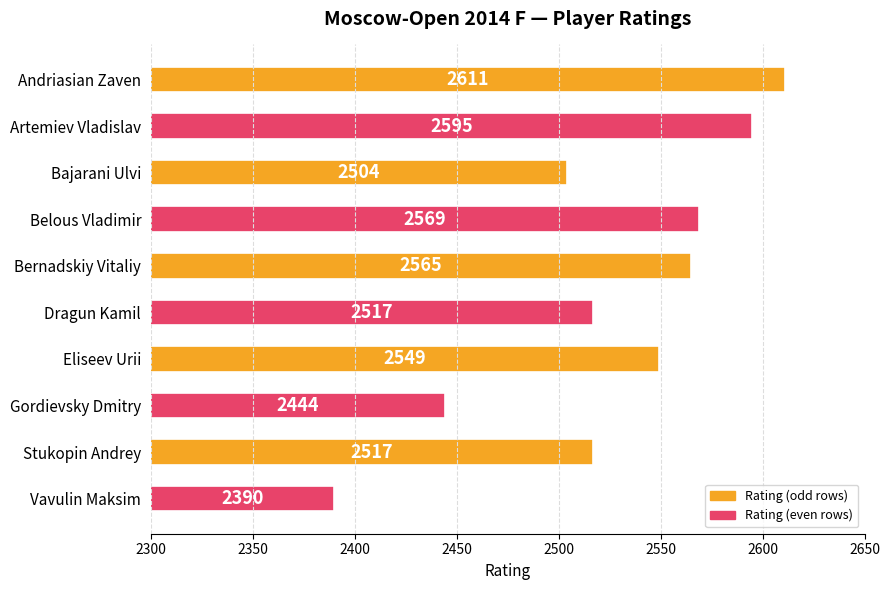

Reading top to bottom, what are all the values shown in this chart?

Andriasian Zaven=2611	Artemiev Vladislav=2595	Bajarani Ulvi=2504	Belous Vladimir=2569	Bernadskiy Vitaliy=2565	Dragun Kamil=2517	Eliseev Urii=2549	Gordievsky Dmitry=2444	Stukopin Andrey=2517	Vavulin Maksim=2390